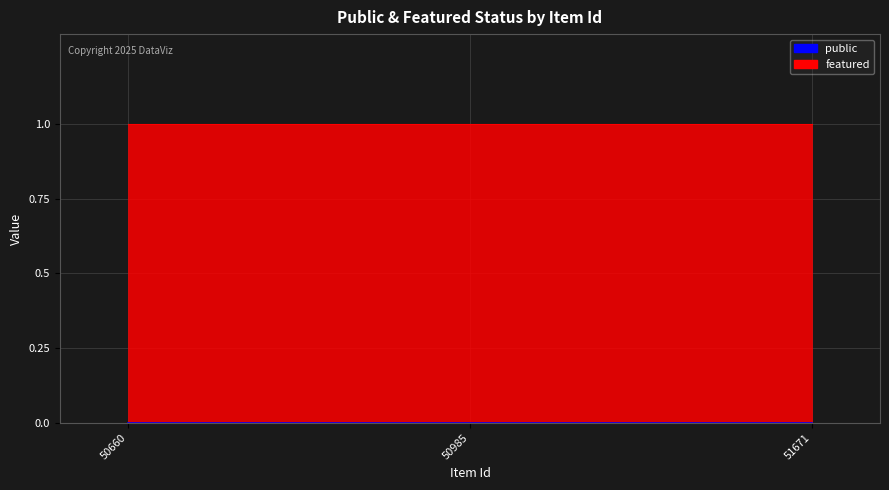

Is it true that public equals 0 at 50985?

False